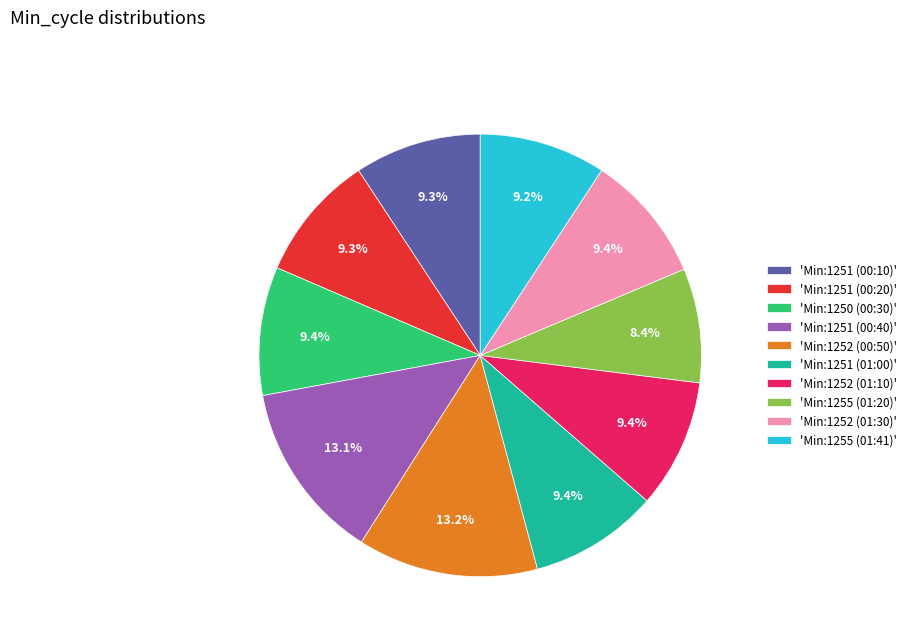

How many slices are in this pie chart?

10